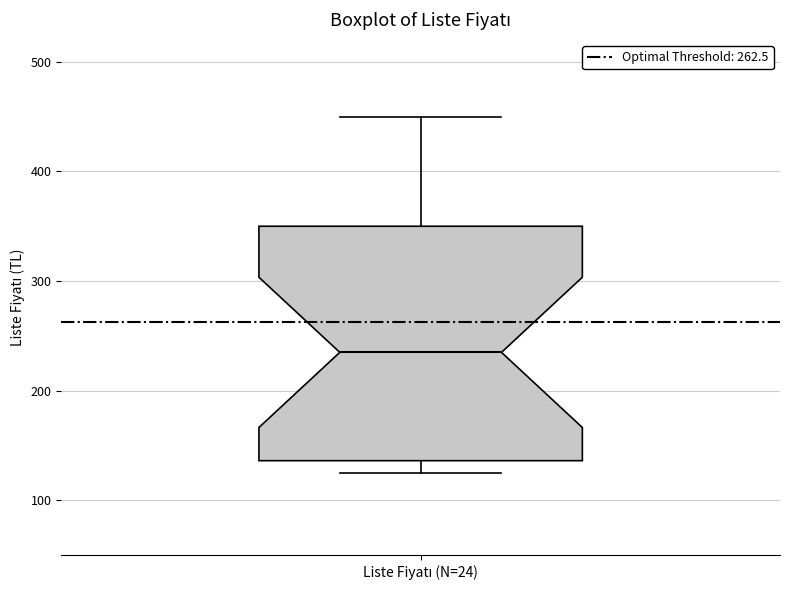

Read this box plot against the y-axis: the position of the median line, the range covered by the box, and the ends of both whiskers. The values are not printed on the chart, so give them approximately, as read against the axis.

median 240, box 140 to 350, whiskers 130 to 450